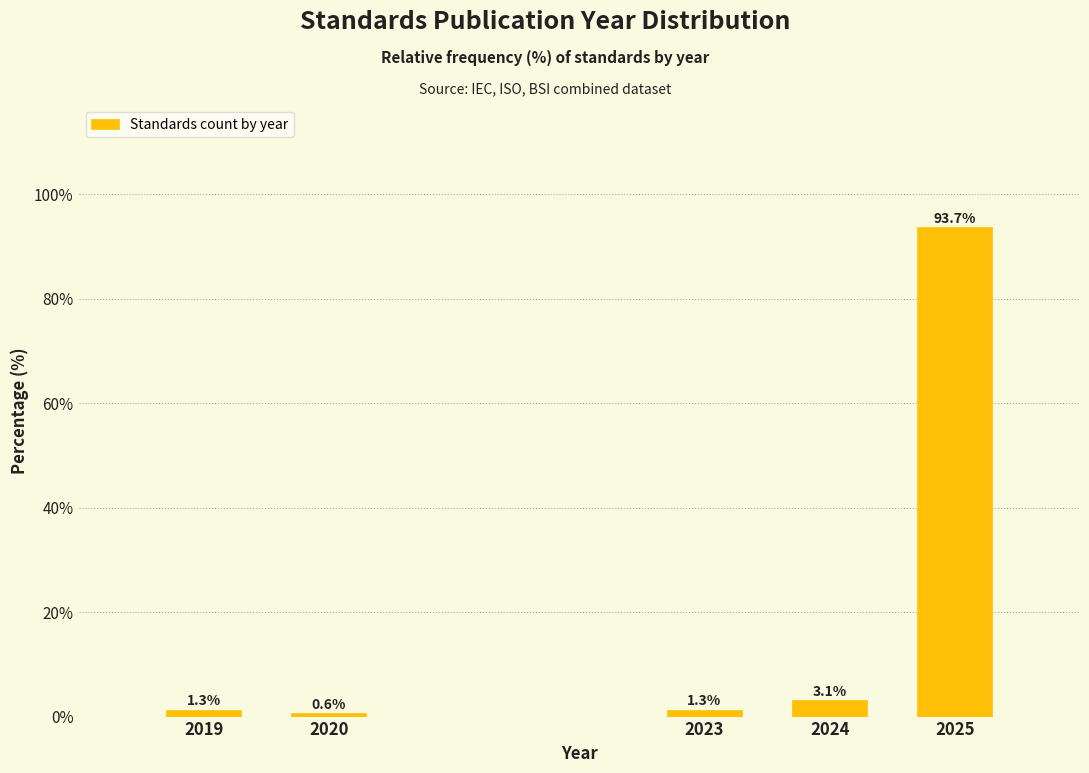

Reading right to left, transcribe all the data shown in this chart.

2025=93.7	2024=3.1	2023=1.3	2020=0.6	2019=1.3